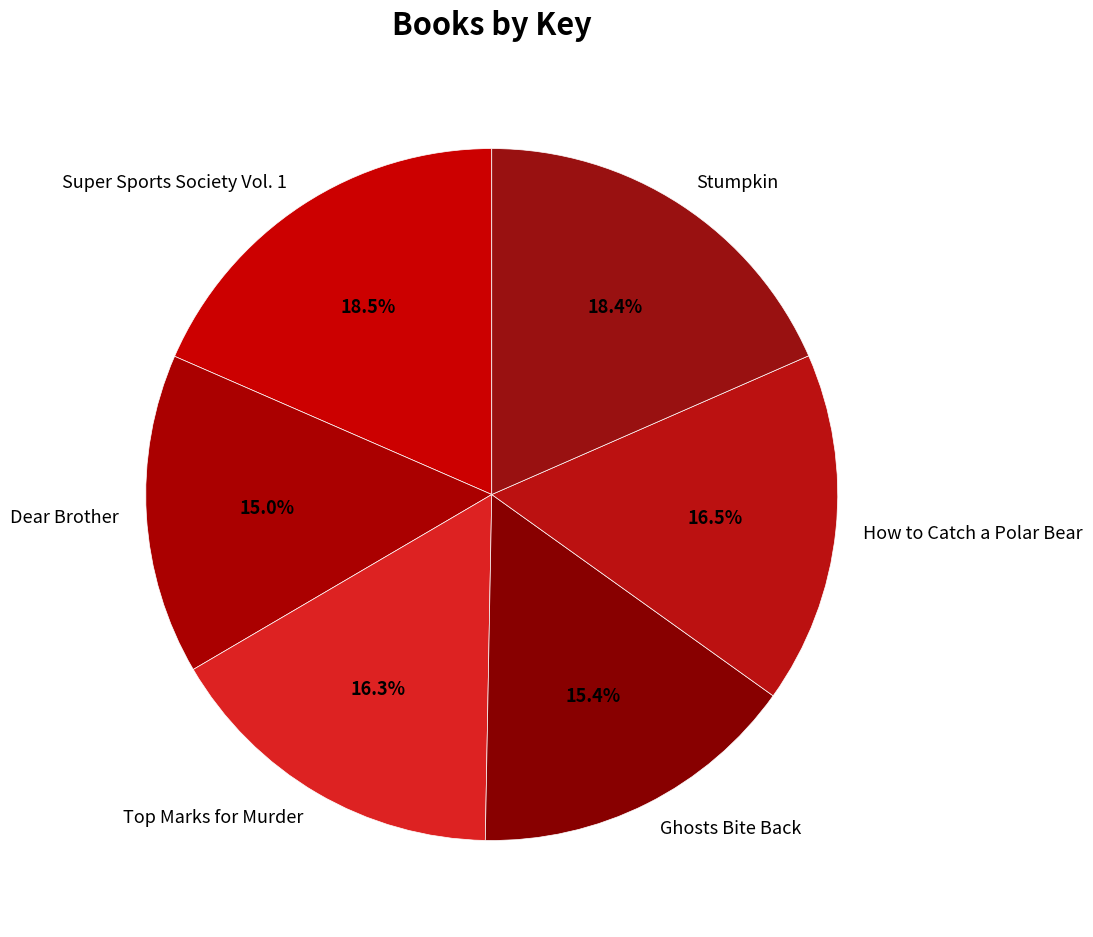

How many slices are in this pie chart?

6